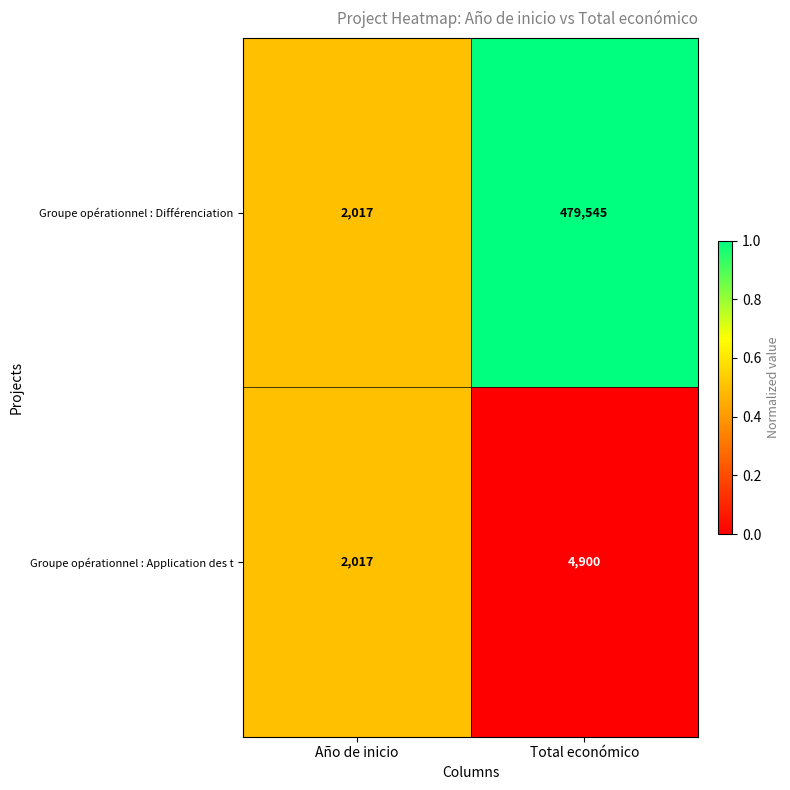

Rank the series at Total económico from highest to lowest value.

Groupe opérationnel : Différenciation, Groupe opérationnel : Application des t